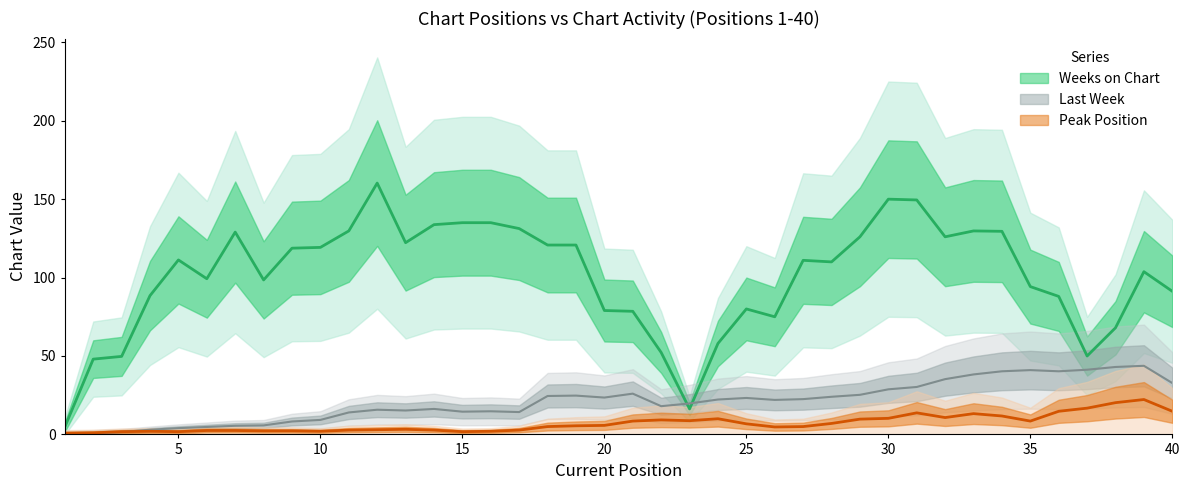

True or false: Peak Position has a value of 4 at 25.

False